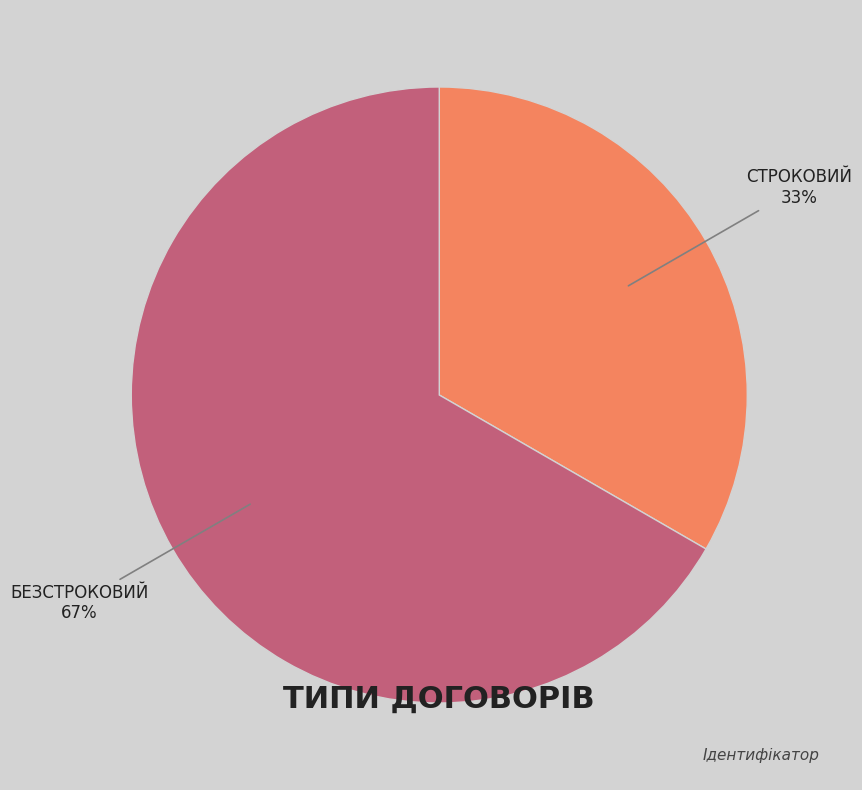

Does any single category account for the majority?

Yes